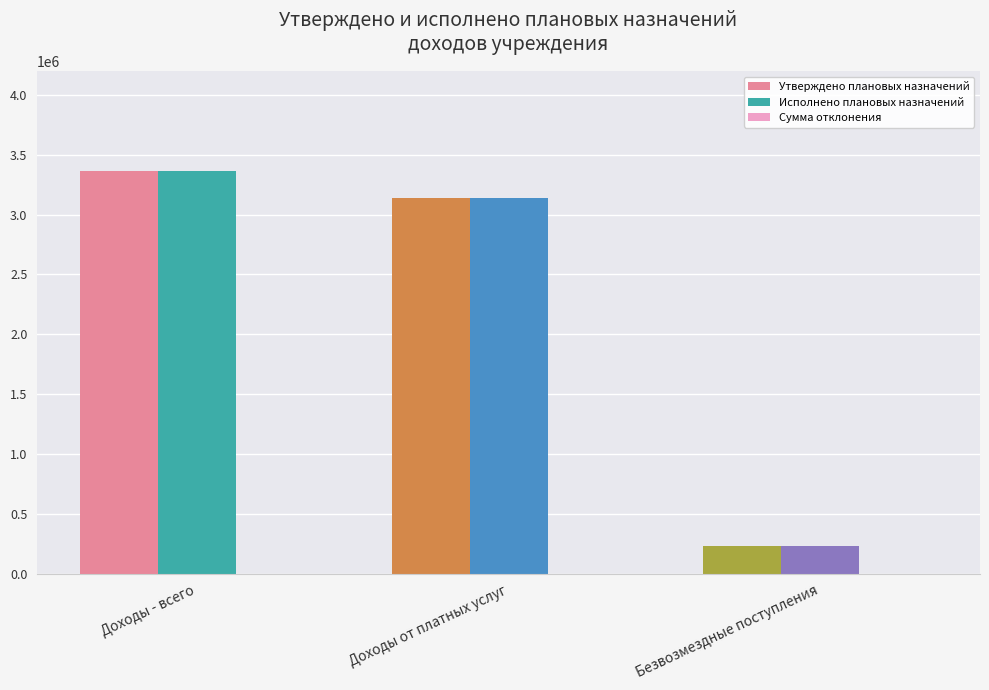

What is the difference between the highest and lowest values at Безвозмездные поступления?

0.0